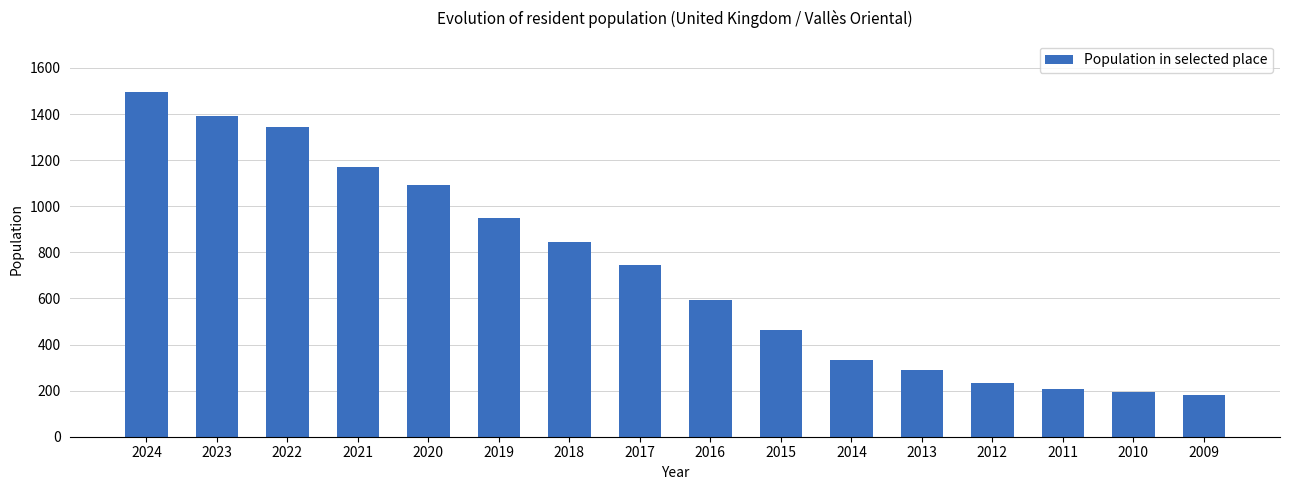

List the labels in order of value, largest first.

2024, 2023, 2022, 2021, 2020, 2019, 2018, 2017, 2016, 2015, 2014, 2013, 2012, 2011, 2010, 2009